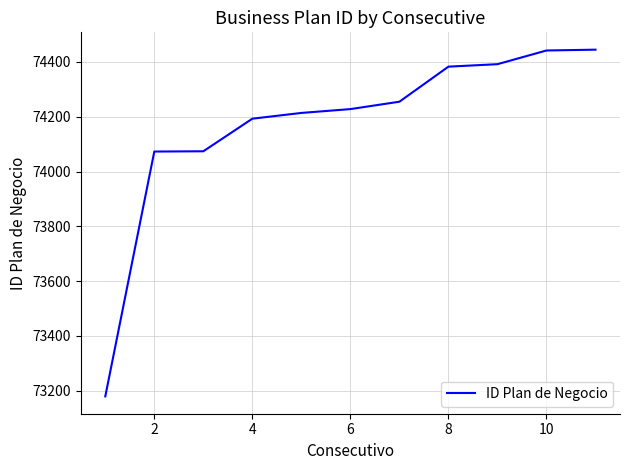

What is the difference between the maximum and minimum values?

1266